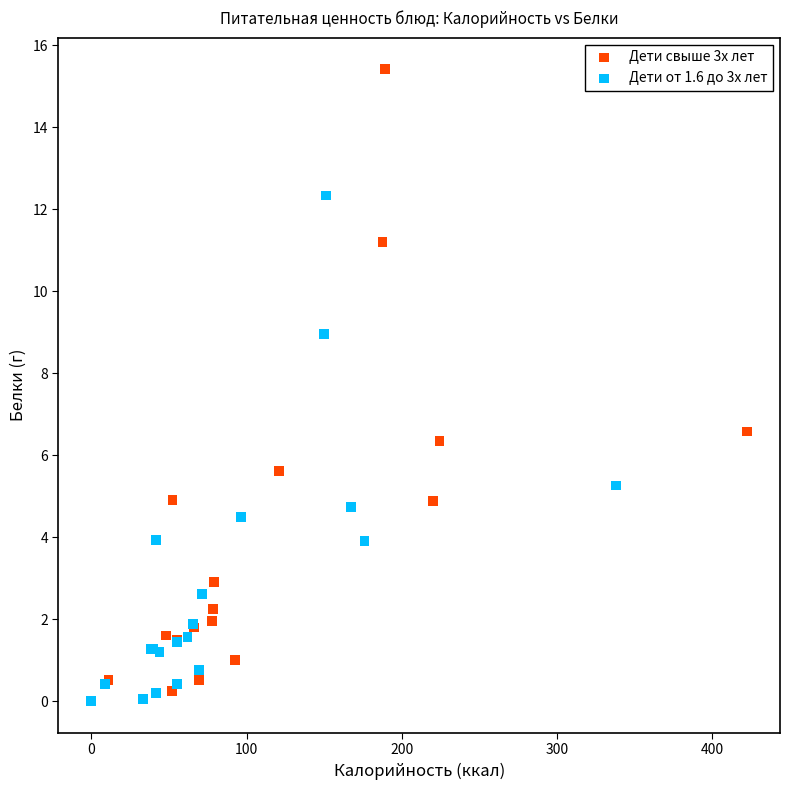

Which series reaches the maximum Y coordinate?

Дети свыше 3х лет